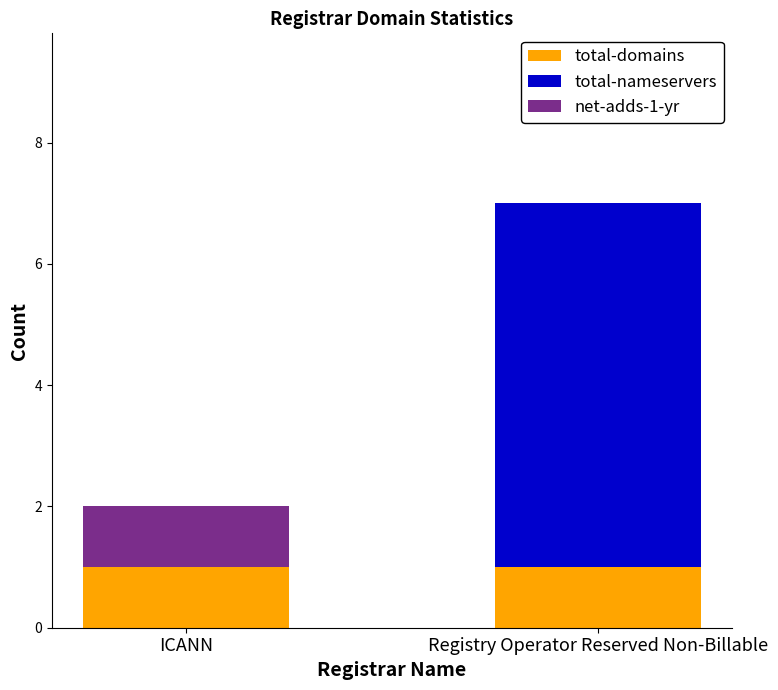

At which category is the sum across all series the highest?

Registry Operator Reserved Non-Billable